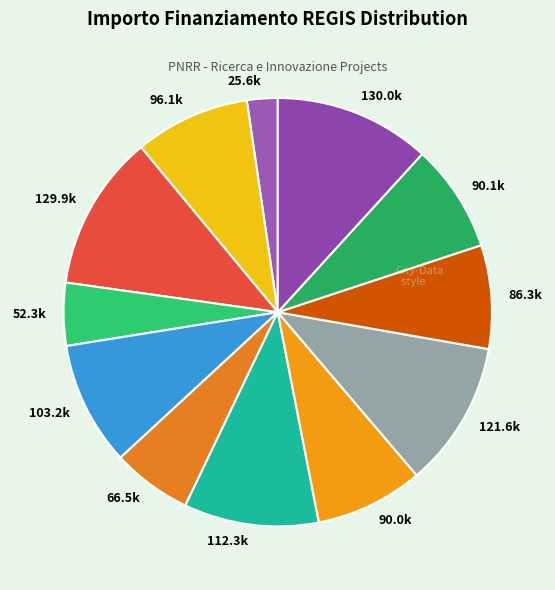

Is the sum of 90.1k and 86.3k greater than half?

No